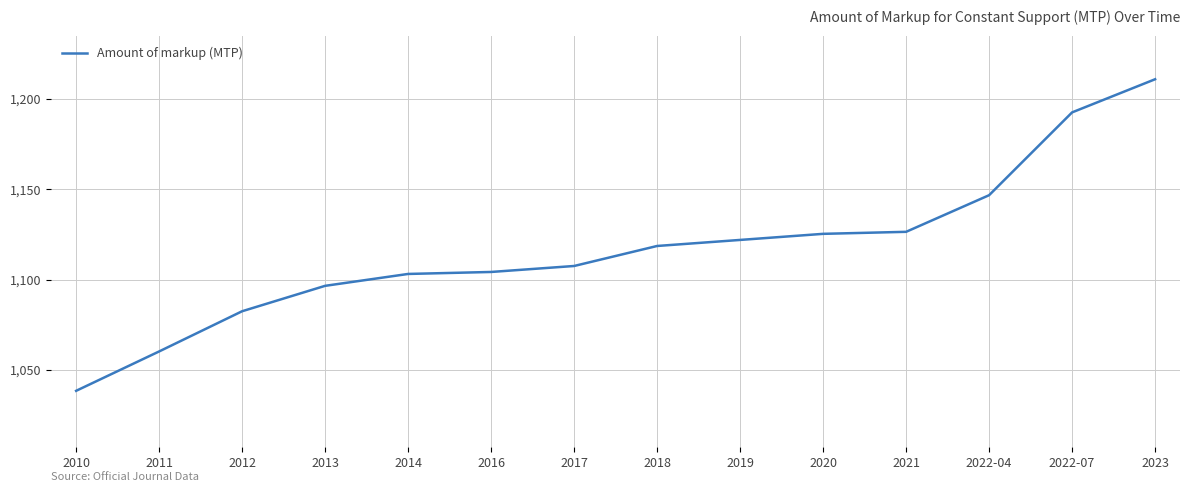

The chart shows a value of 1104.2 at 2016. True or false?

True